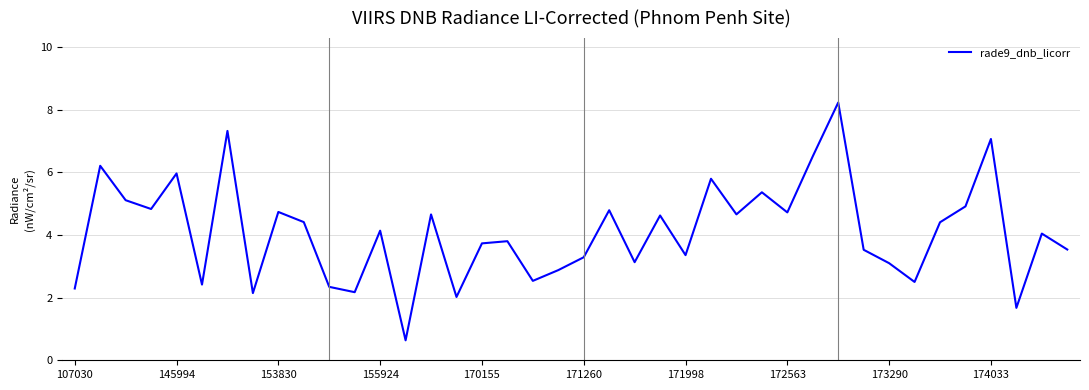

What is the smallest value displayed?

0.6